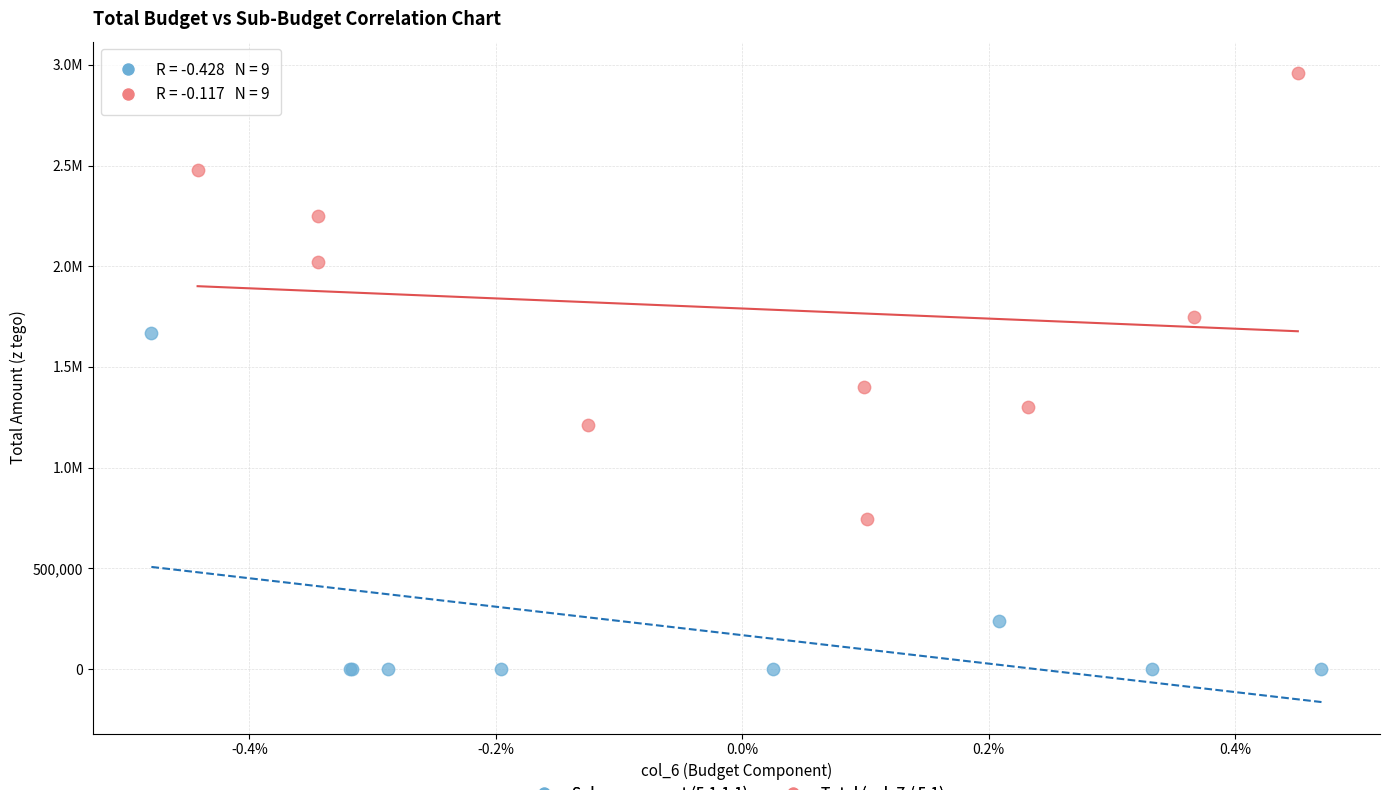

What are all the series names shown in the legend?

Sub-component (5.1.1.1), Total (col_7 / 5.1)